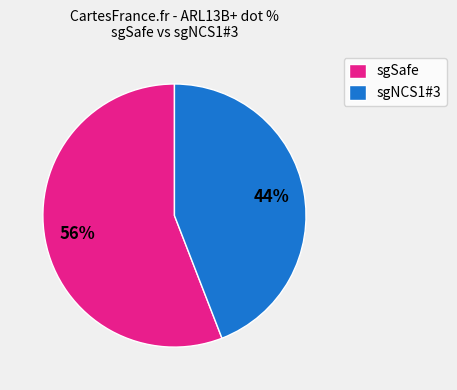

How many slices are in this pie chart?

2